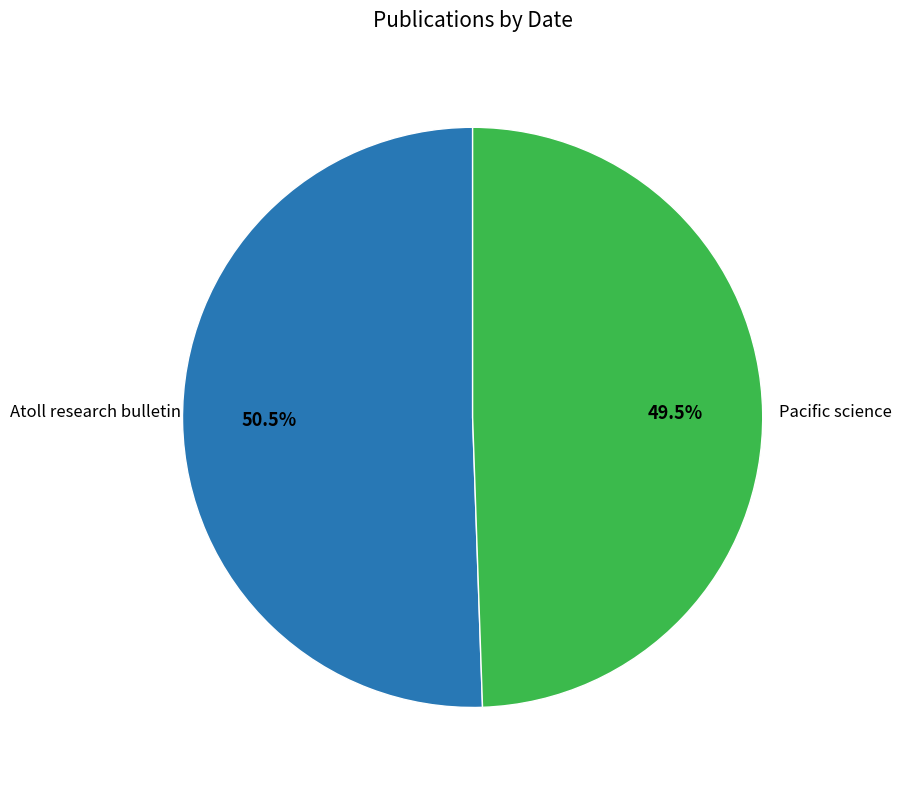

How many slices are in this pie chart?

2